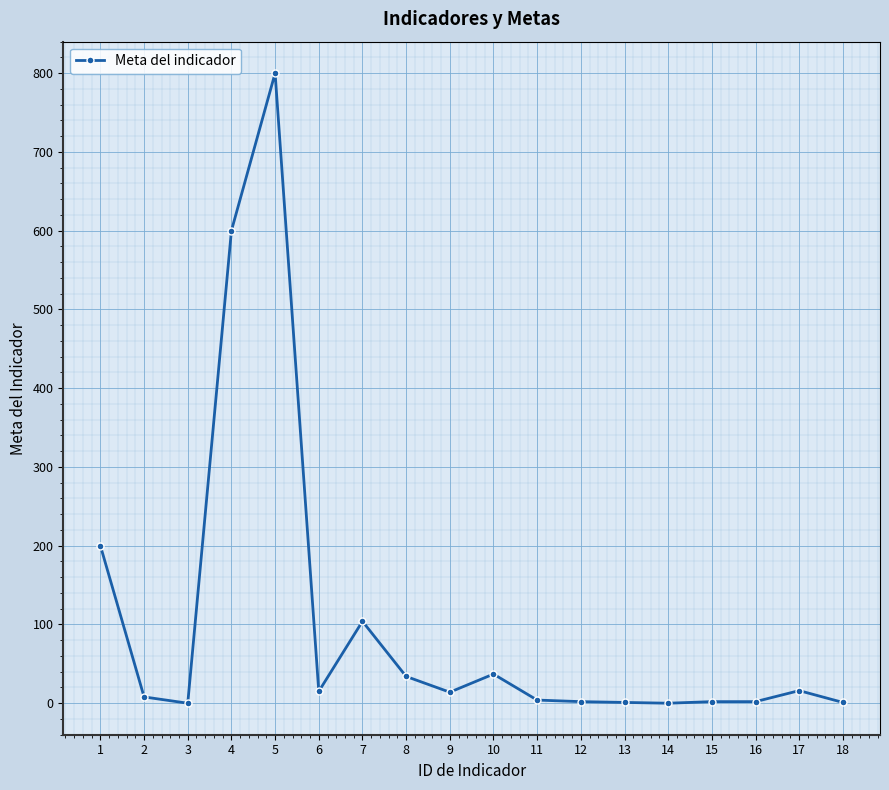

What is the sum of all values?

1840